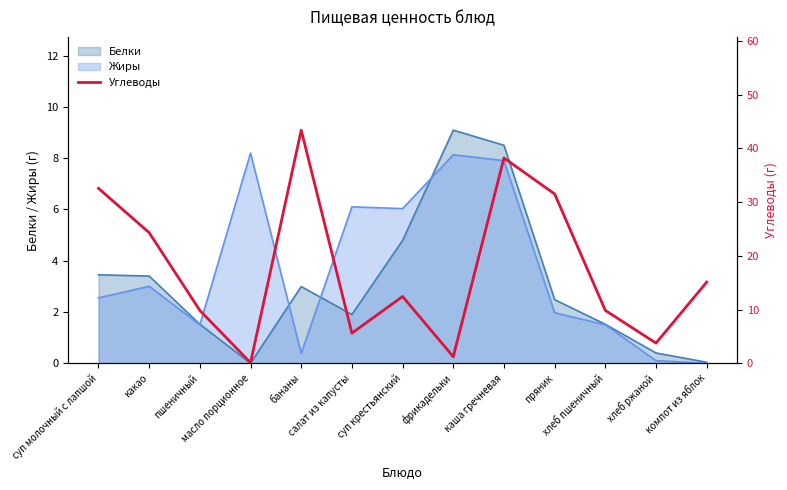

At which category does the data reach its first local peak?

бананы